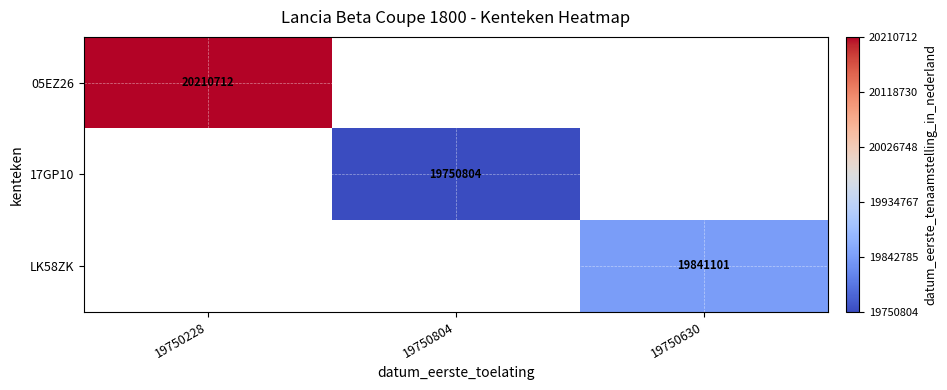

True or false: 17GP10 has a value of 30783779 at 19750804.

False